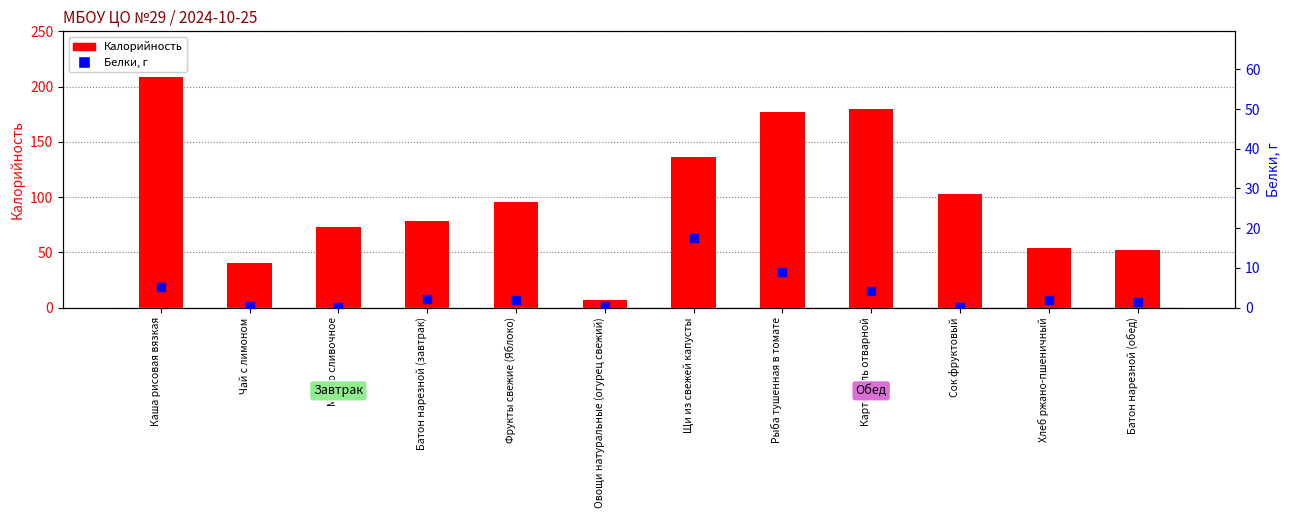

At which category is the sum across all series the highest?

Каша рисовая вязкая